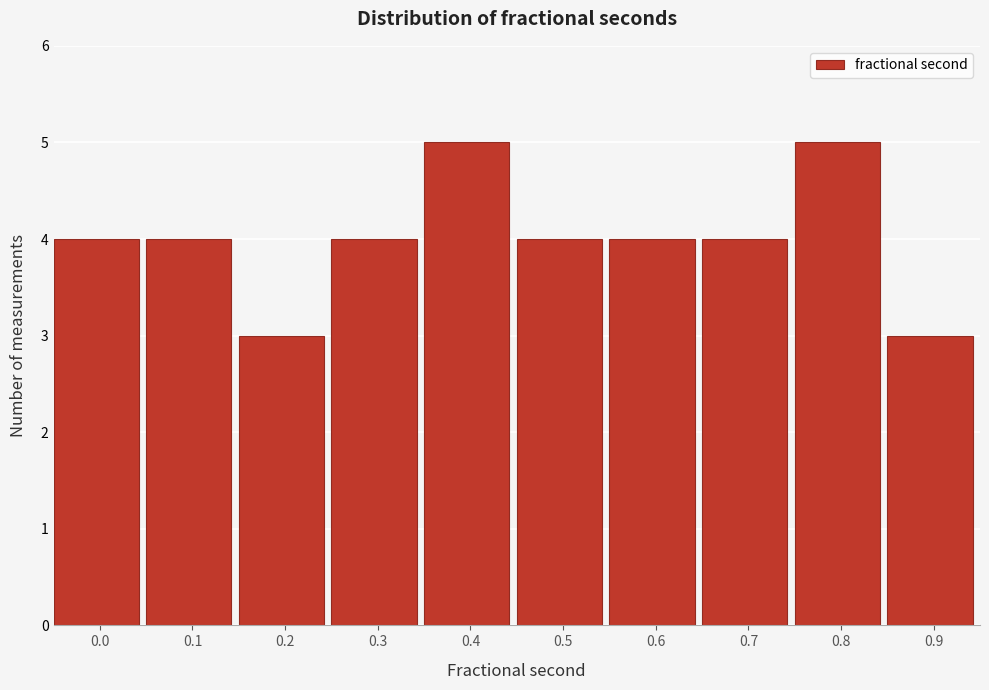

Reading left to right, what are all the values shown in this chart?

4	4	3	4	5	4	4	4	5	3